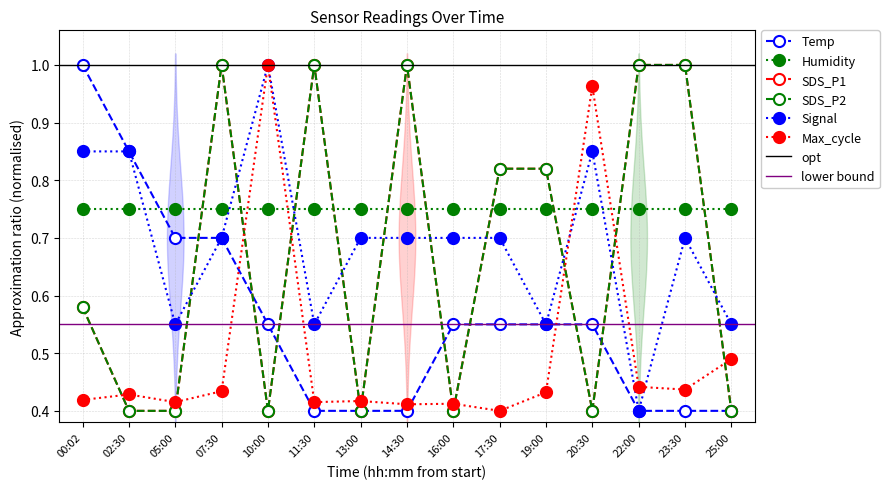

Between 00:02 and 25:00, which series saw the biggest shift?

Temp